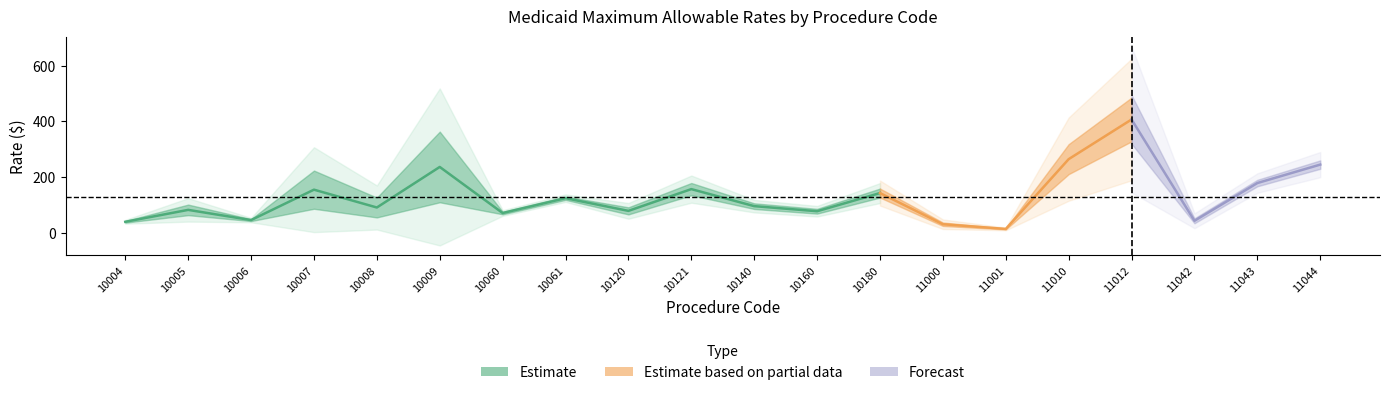

At which label does Non-Facility Rate reach its minimum?

11001